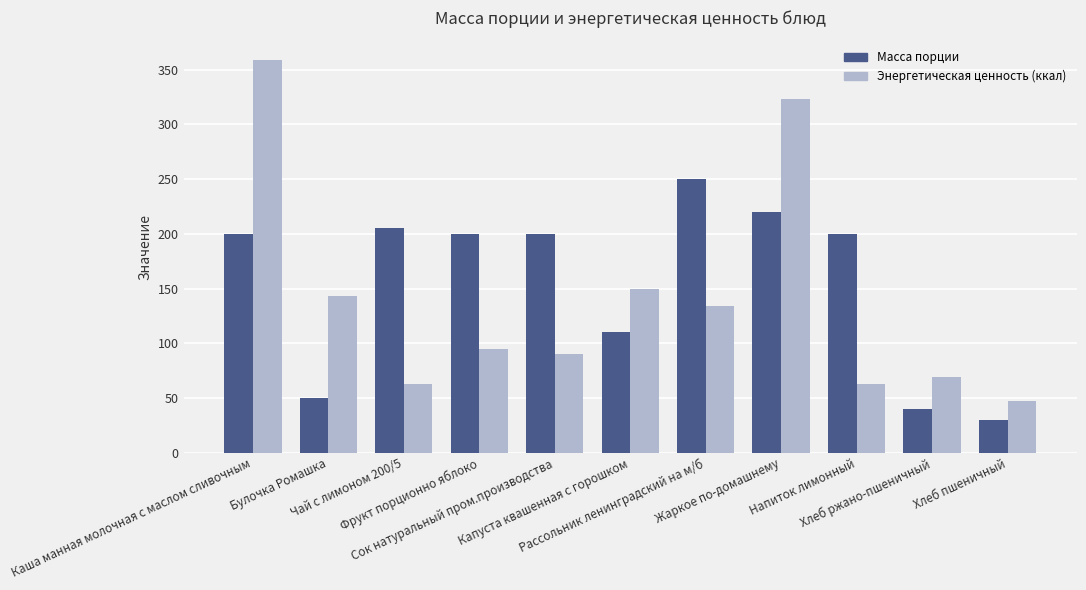

How many data points in Энергетическая ценность (ккал) are less than 94?

5